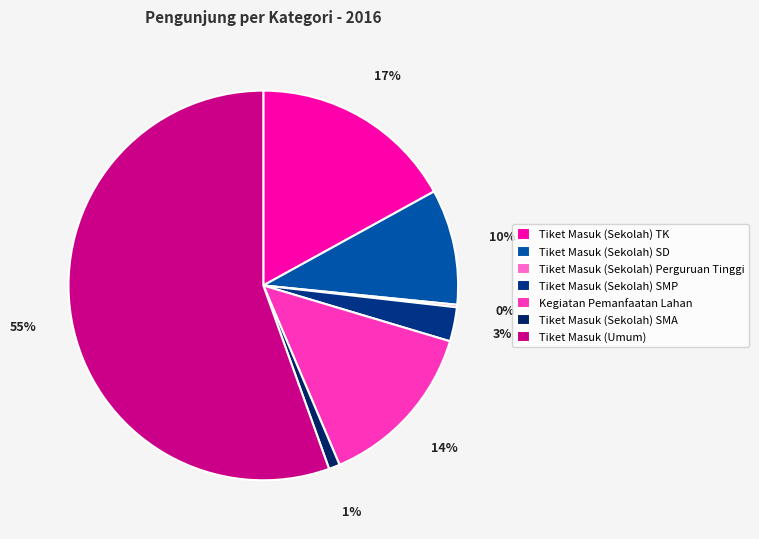

Is it true that Tiket Masuk (Sekolah) SD is 10% of the pie?

True